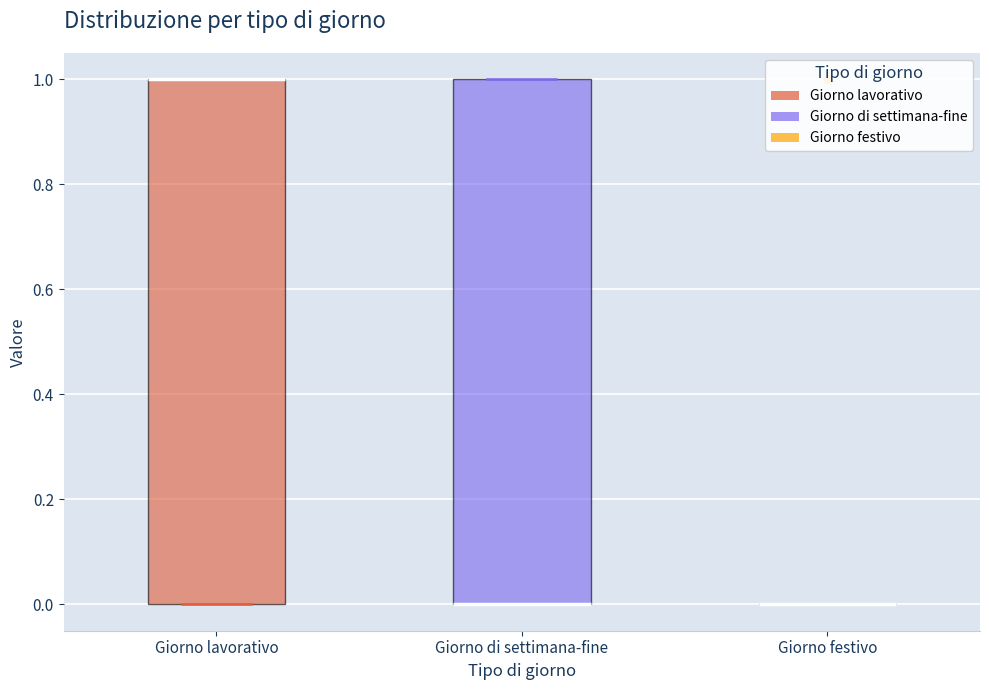

Reading left to right, transcribe this box plot: for each box, give where its median line is, the range the box spans, and where its two whiskers end, as read against the y-axis. The values are not printed on the chart, so give them approximately, as read against the axis.

Giorno lavorativo: median 1 (drawn on the box's upper edge), box 0 to 1, whiskers 0 to 1
Giorno di settimana-fine: median 0 (drawn on the box's lower edge), box 0 to 1, whiskers 0 to 1
Giorno festivo: box collapsed to a line at 0, whiskers 0 to 0